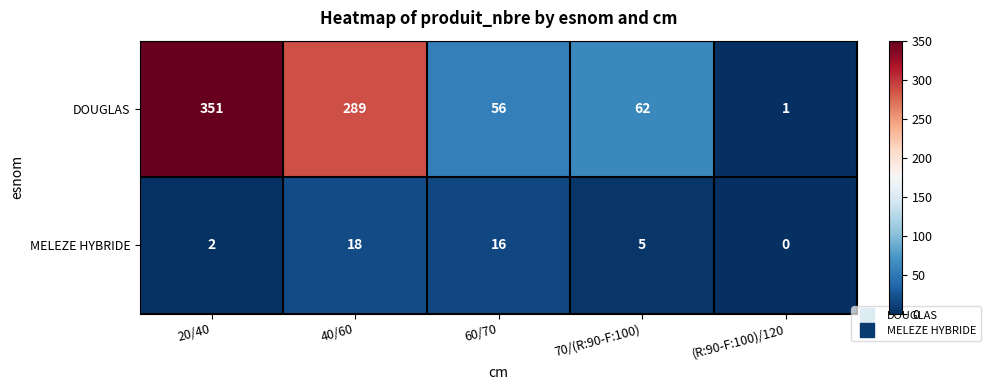

List the series in order of their peak value, lowest first.

MELEZE HYBRIDE, DOUGLAS